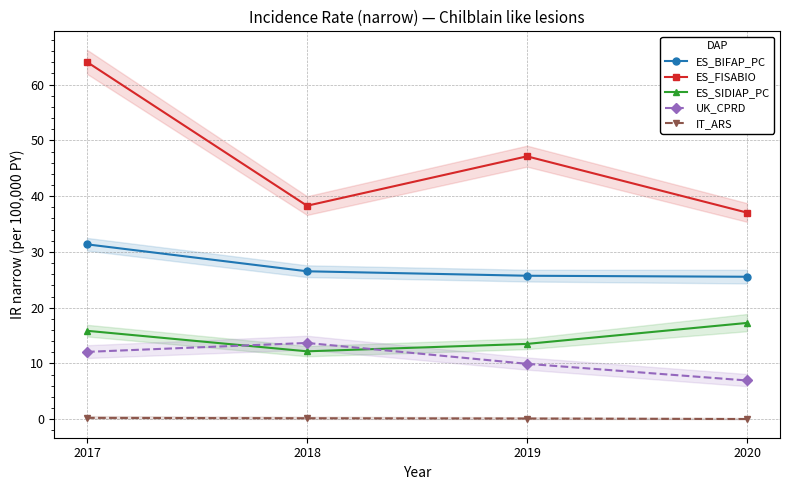

Reading left to right, list all the values displayed in this chart.

ES_BIFAP_PC: 31.4	26.5	25.7	25.6
ES_FISABIO: 64.0	38.3	47.1	37.0
ES_SIDIAP_PC: 15.9	12.2	13.5	17.3
UK_CPRD: 12.1	13.7	9.9	7.0
IT_ARS: 0.2	0.2	0.1	0.0